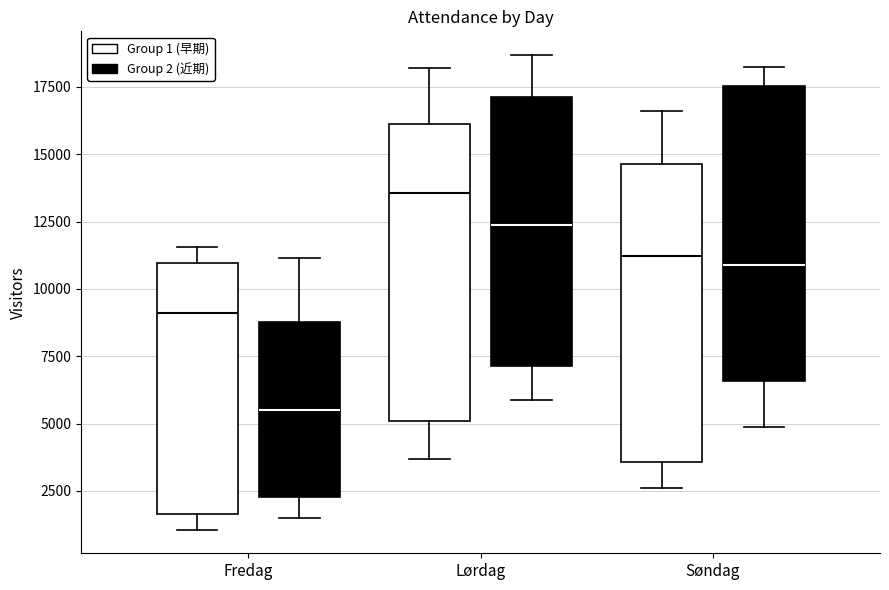

Which box's median line is the lowest?

Fredag (Group 2 (近期))